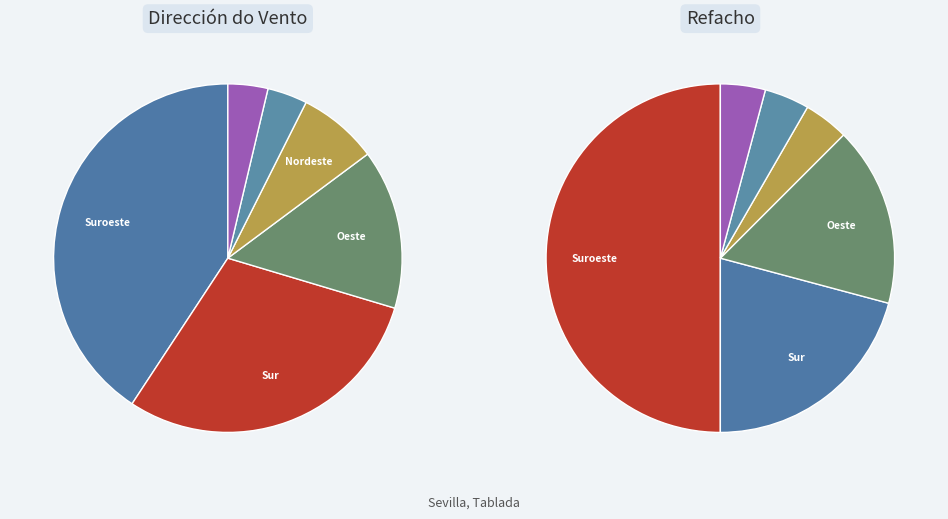

Is it true that Nordeste is 7% of the pie?

True